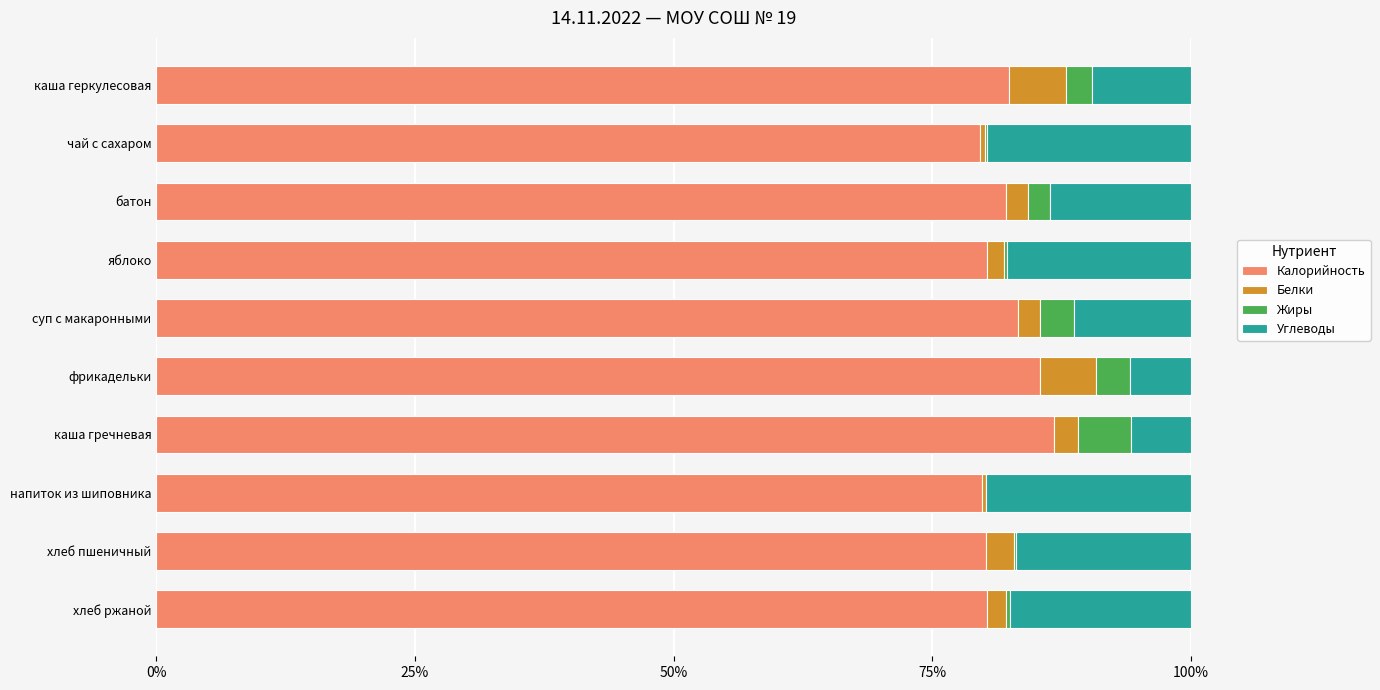

What is the maximum value for Калорийность?

86.7